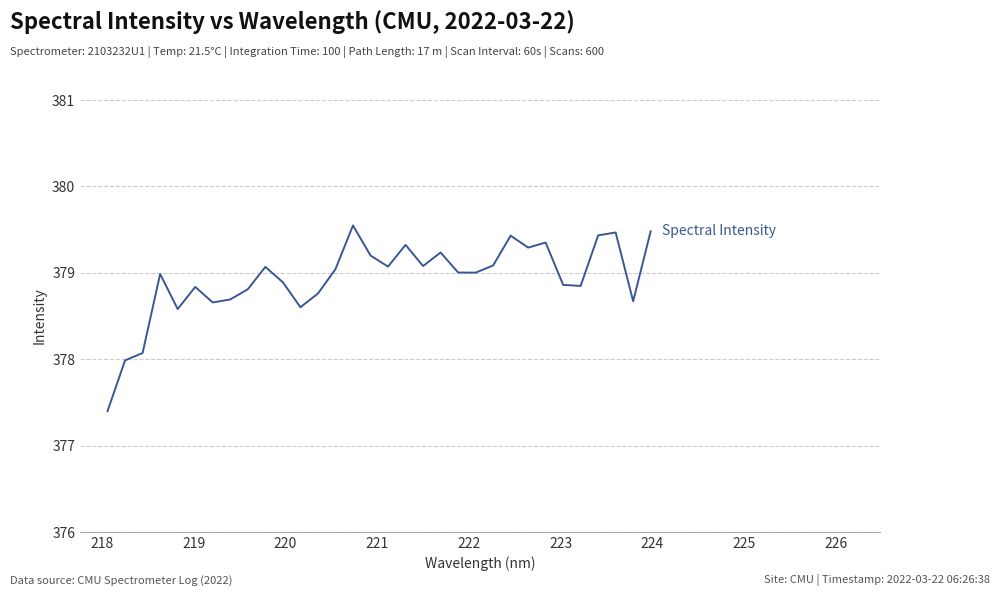

What is the minimum value shown in the chart?

377.4